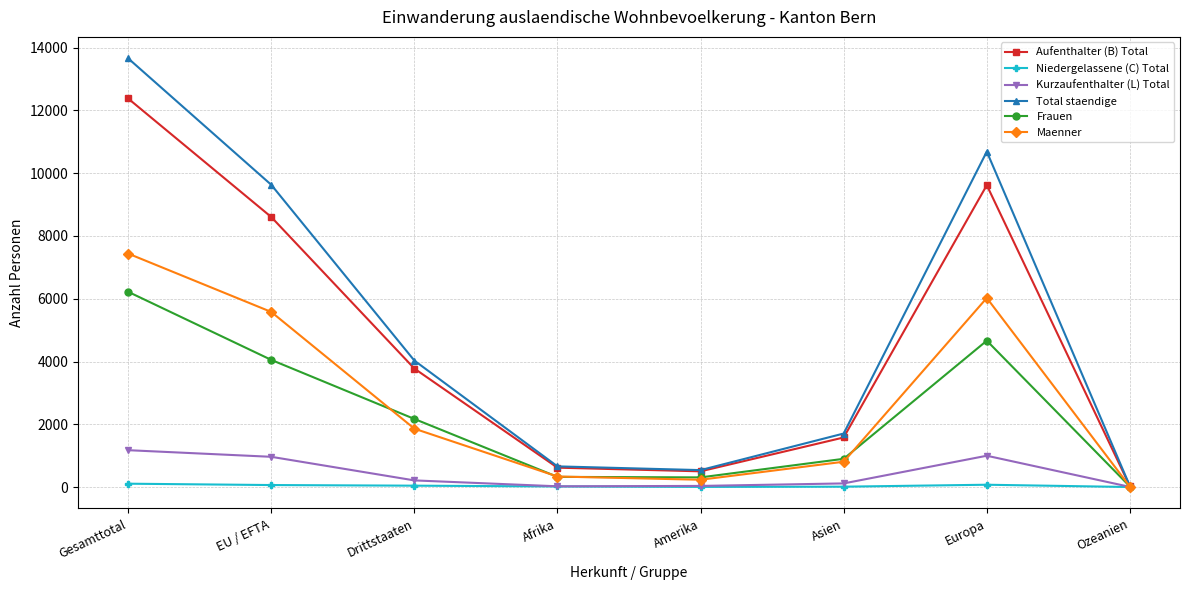

What is the average value of the Frauen series?

2332